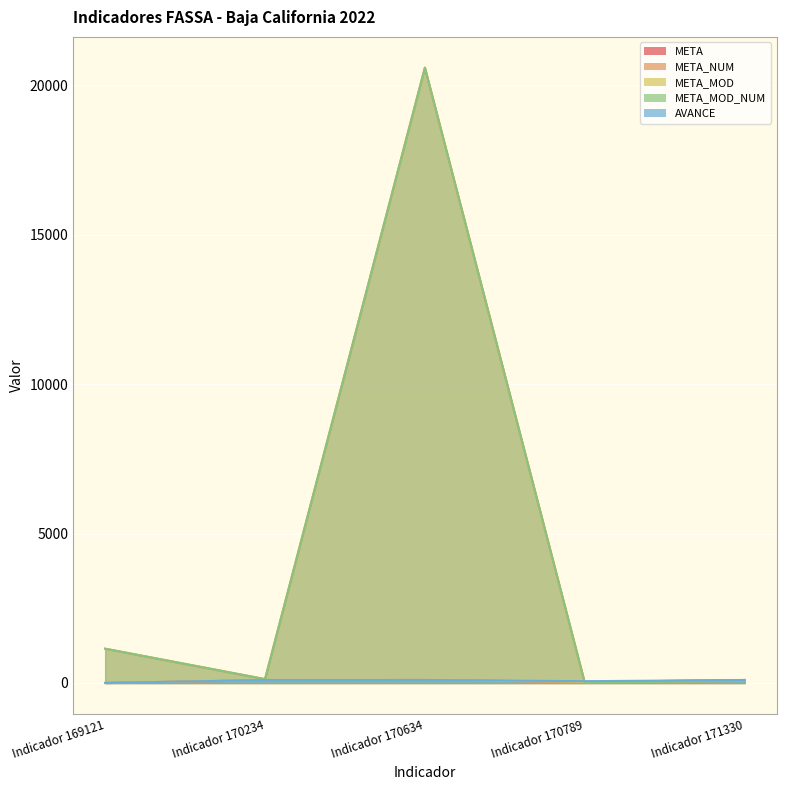

At which label does META_MOD reach its minimum?

Indicador 169121